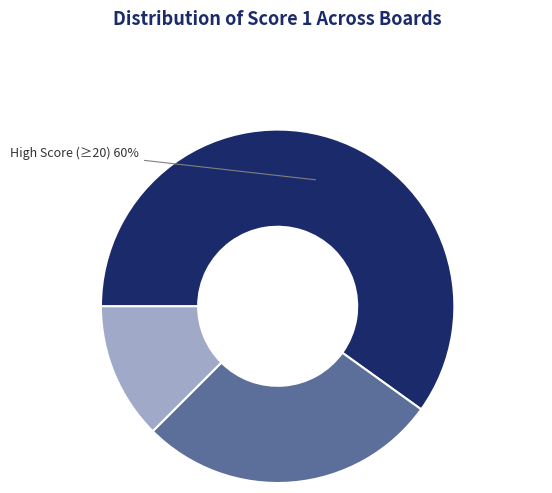

How many slices are in this pie chart?

3